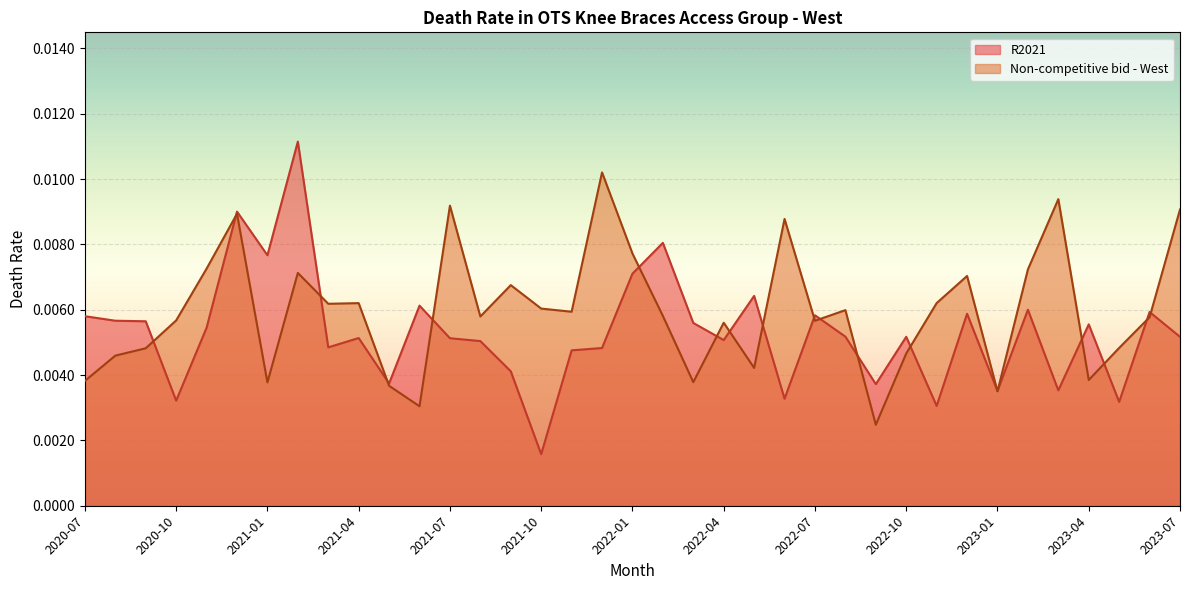

In Non-competitive bid - West, how many points are lower than both neighbors (excluding endpoints)?

11